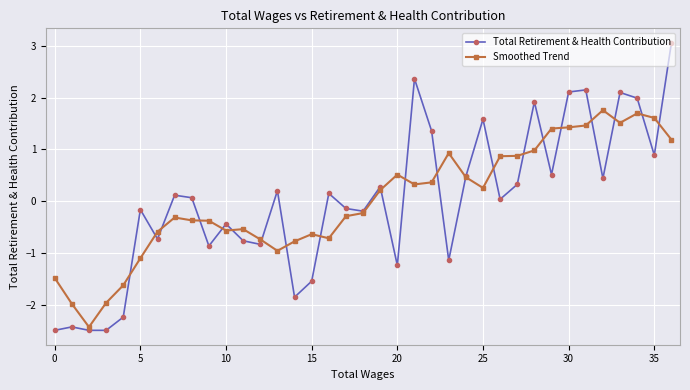

Which series has the largest range (max minus min)?

Total Retirement & Health Contribution